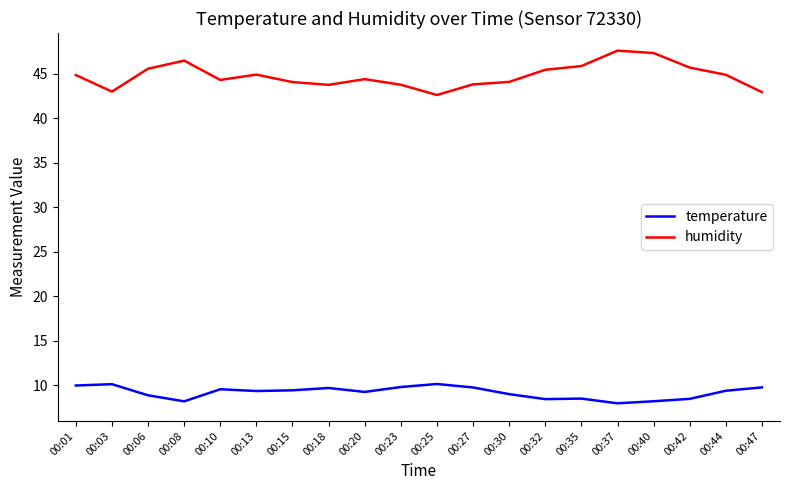

True or false: humidity and temperature intersect in this chart.

False